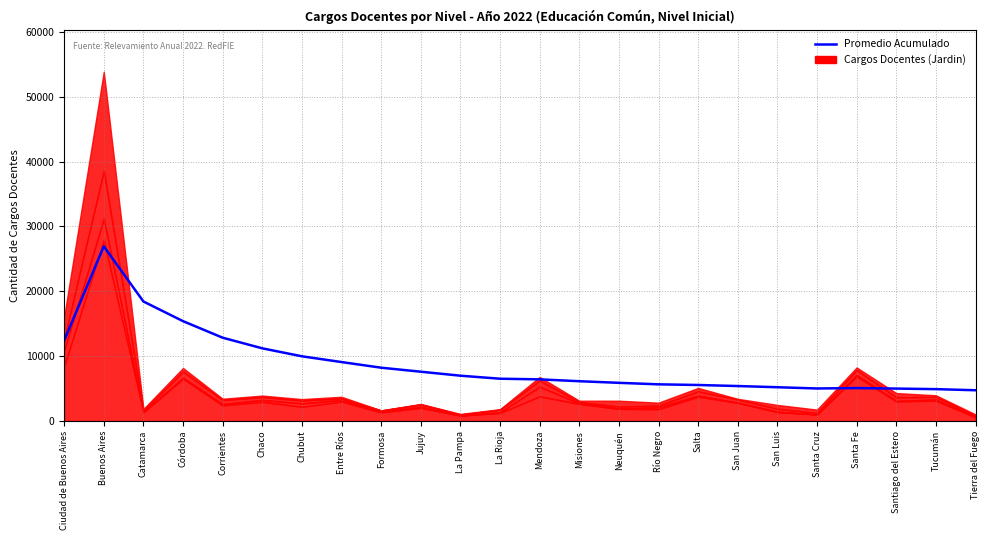

What is the difference between the maximum and second lowest values?

22016.1